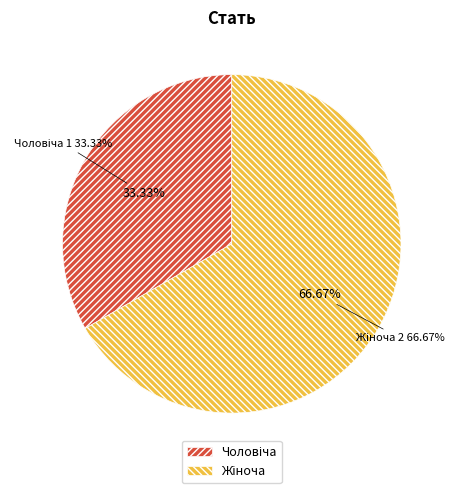

How many segments does this pie chart have?

2